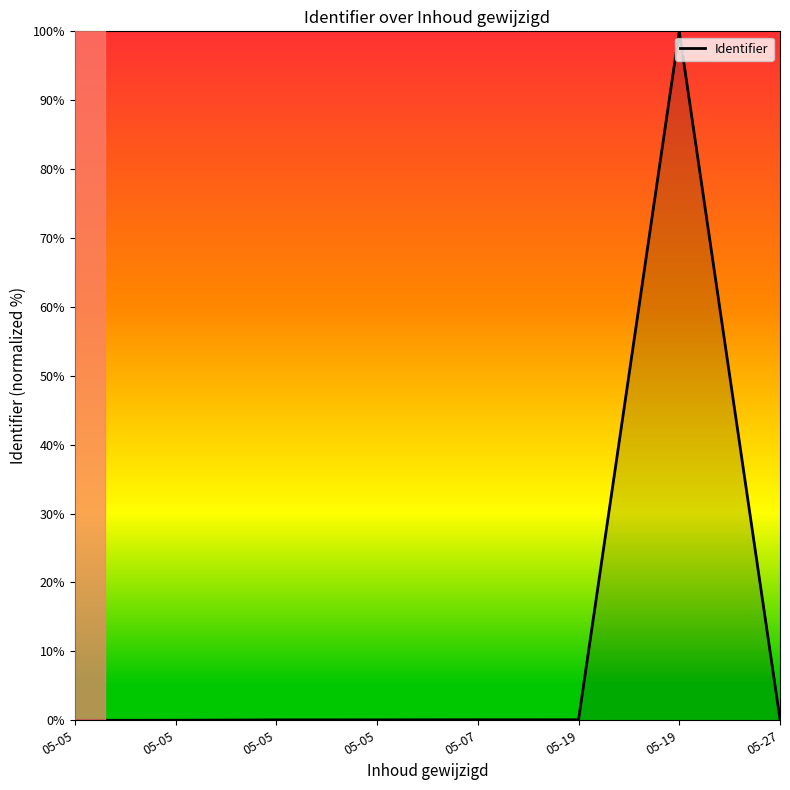

What is the maximum value shown in the chart?

100.0